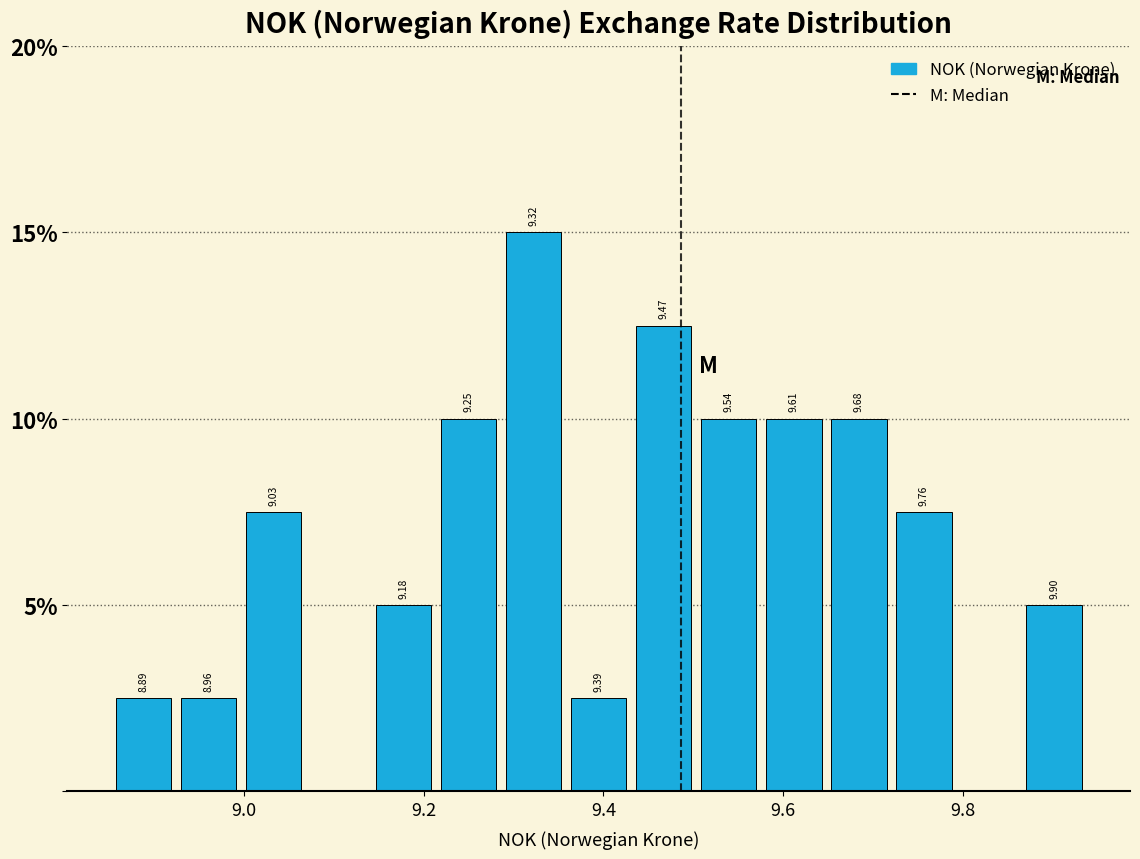

Read against the x-axis, roughly where is the centre of the tallest bar?

9.32